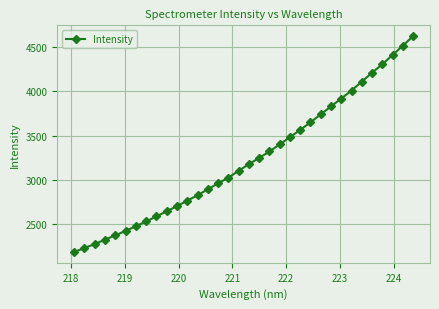

What is the difference between the maximum and minimum values?

2435.7